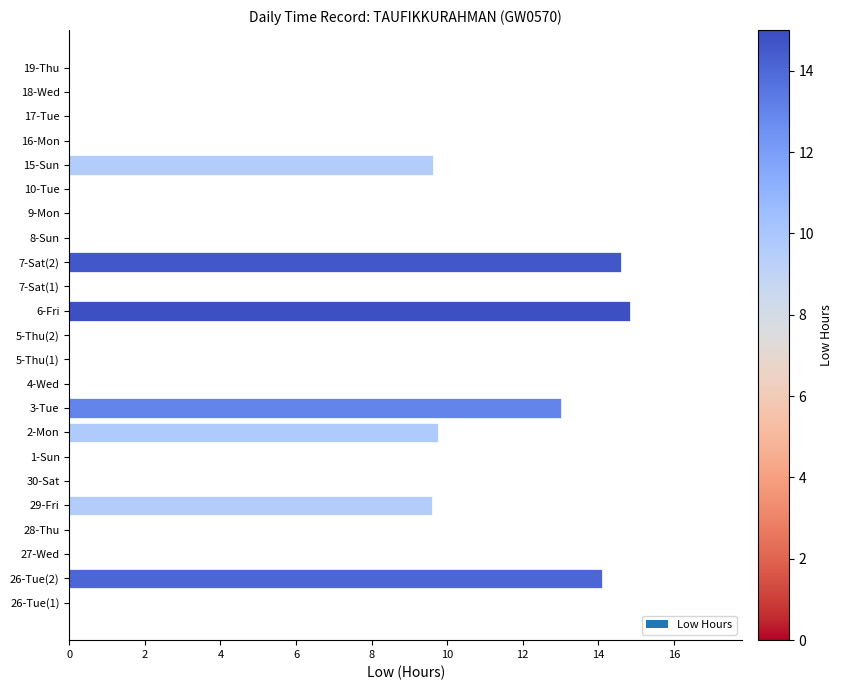

Between 2-Mon and 6-Fri, which is larger?

6-Fri